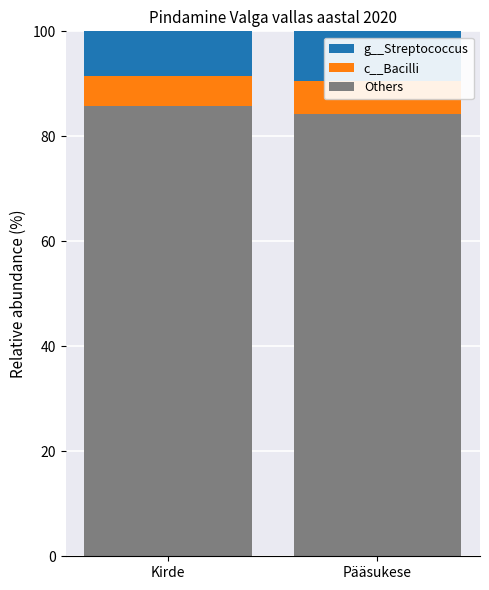

What is the difference between the highest and lowest values at Kirde?

80.2